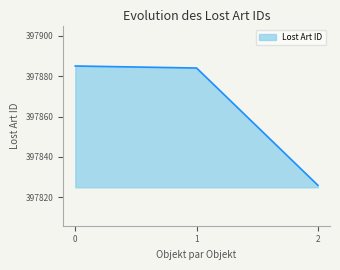

The value at 0 is 397885. True or false?

True